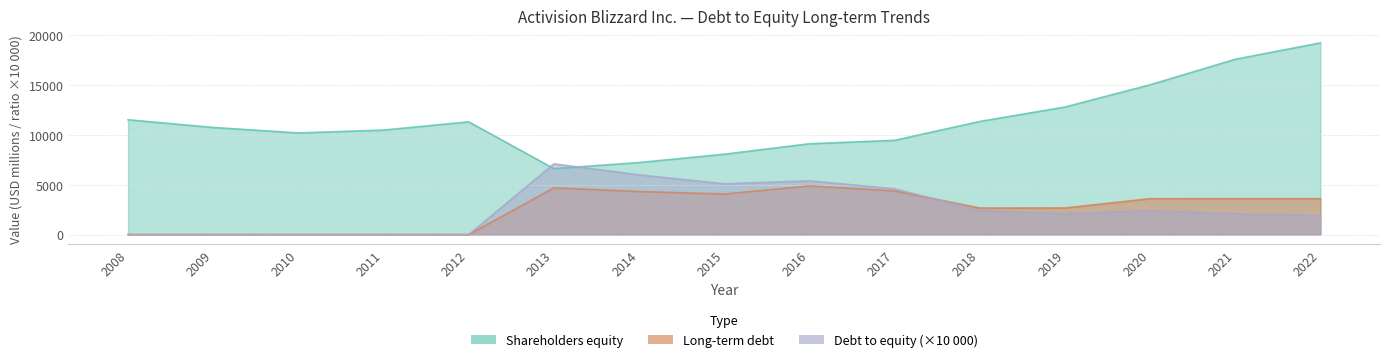

Rank the series at 2022 from highest to lowest value.

Shareholders equity, Long-term debt, Debt to equity